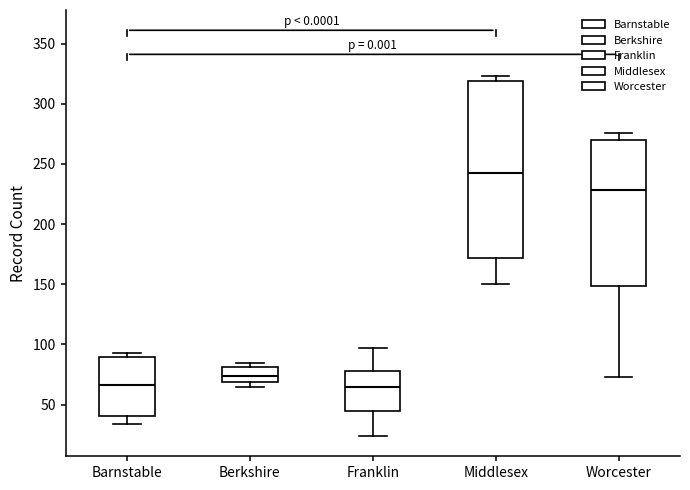

Which box is the tallest, from its lower edge to its upper edge?

Middlesex